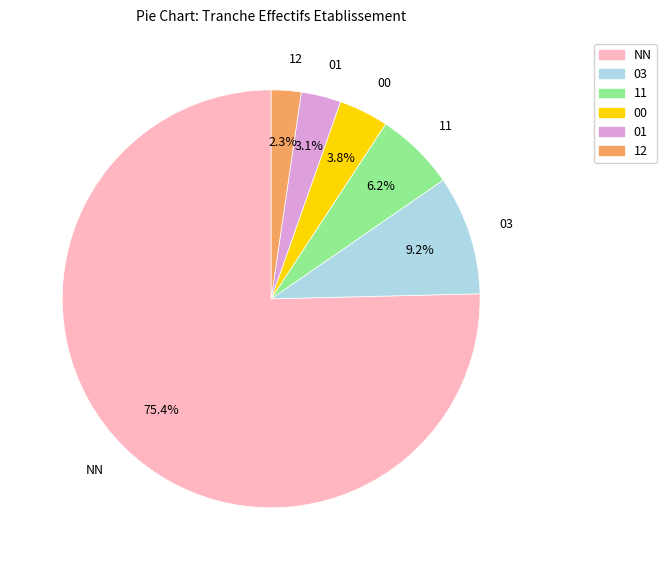

To the nearest percent, what portion does NN represent?

75%